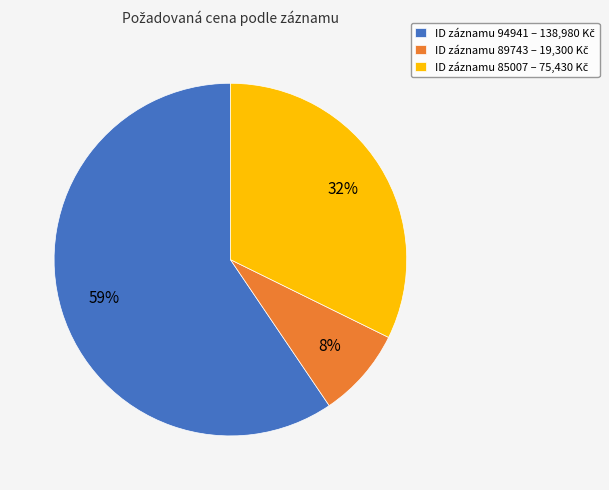

Is there a majority slice in this chart?

Yes